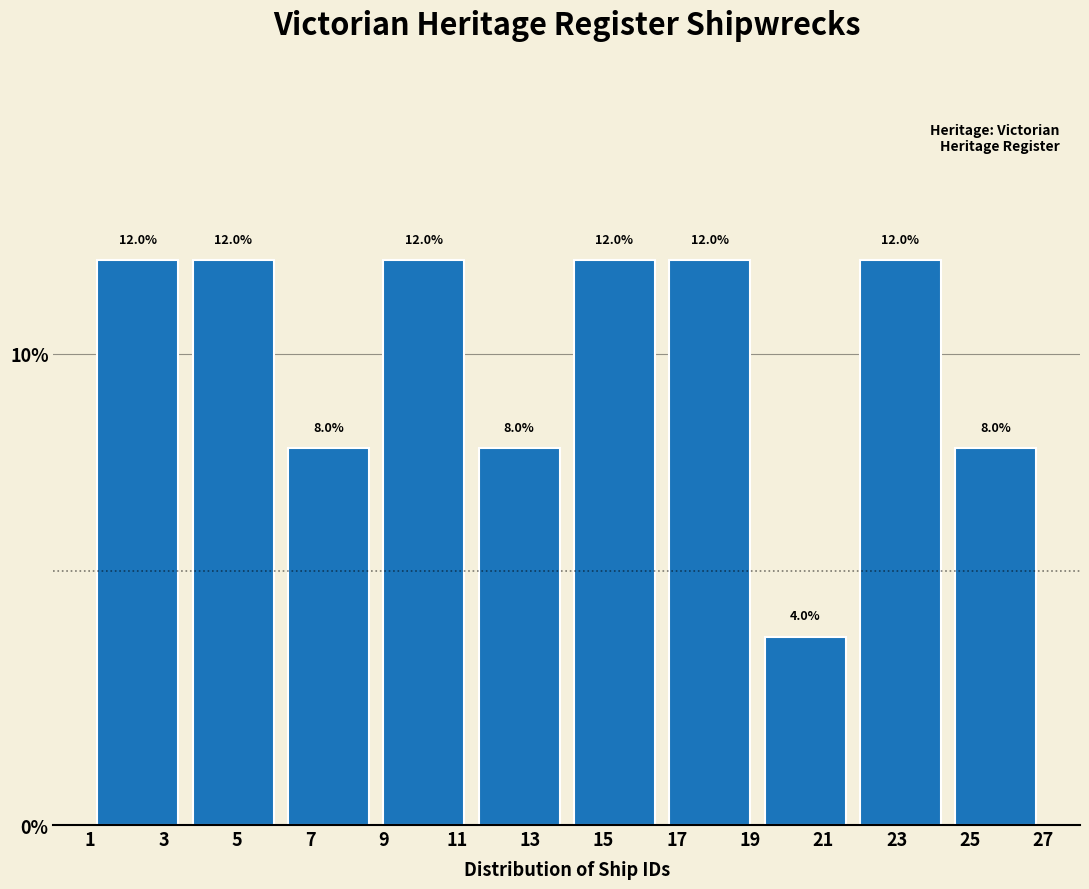

How tall is the bar that spans 21.8 to 24.4 on the x-axis?

12.0